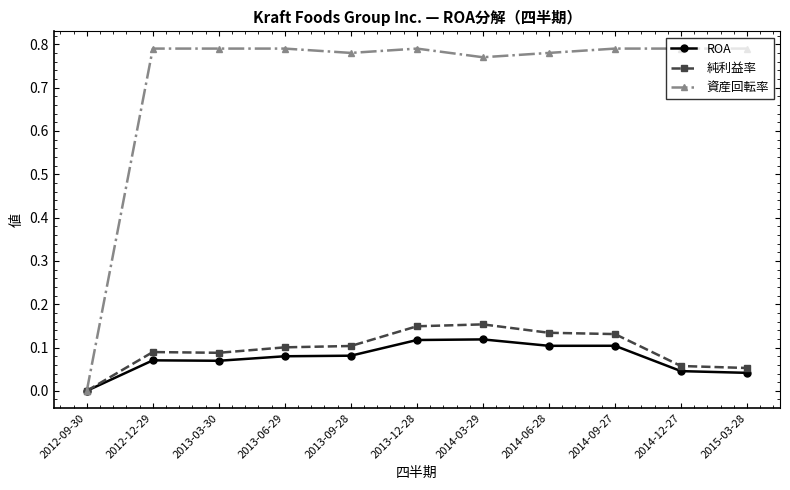

What is the label of the 11th point from the right?

2012-09-30